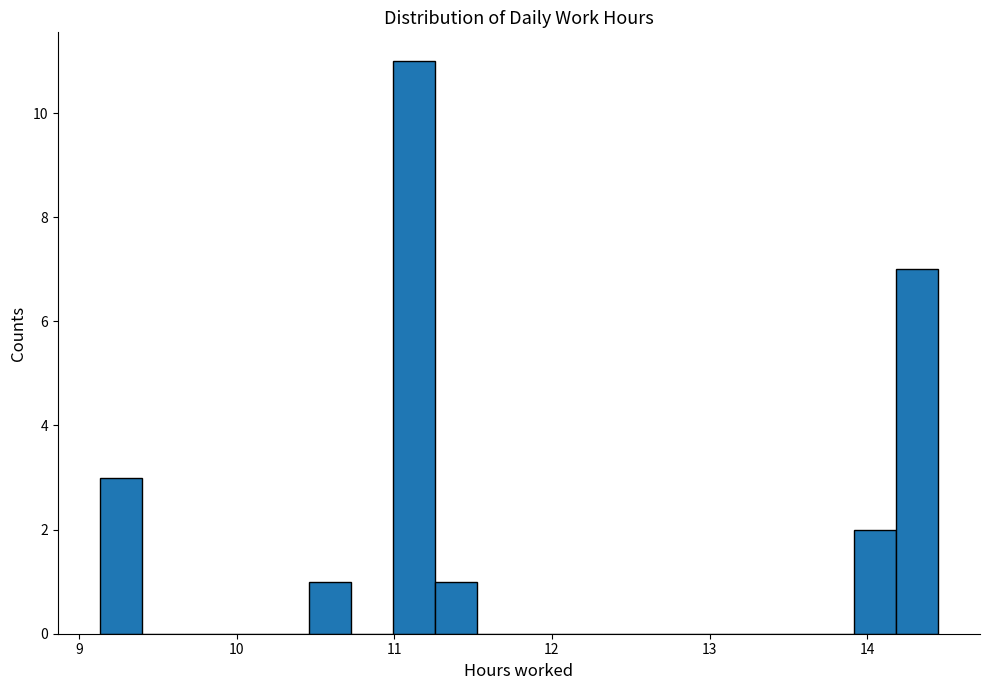

Around what value on the x-axis is the tallest bar? Give the approximate position of its centre, as read against the axis.

11.1